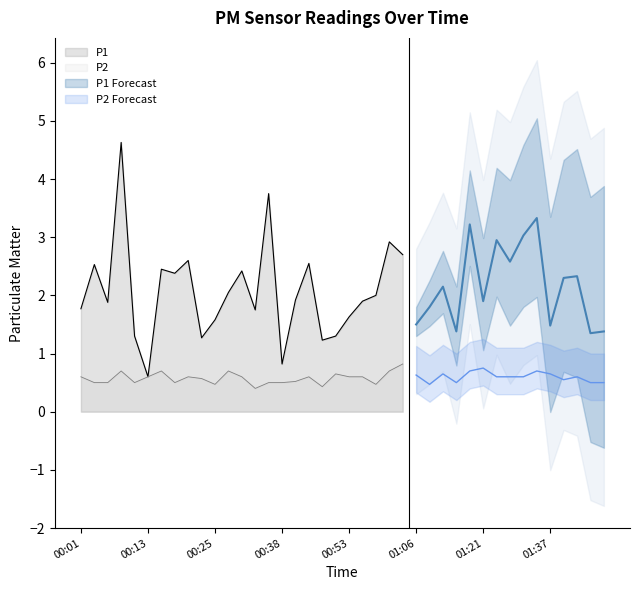

What is the difference between the maximum and second lowest values in the P2 series?

0.4